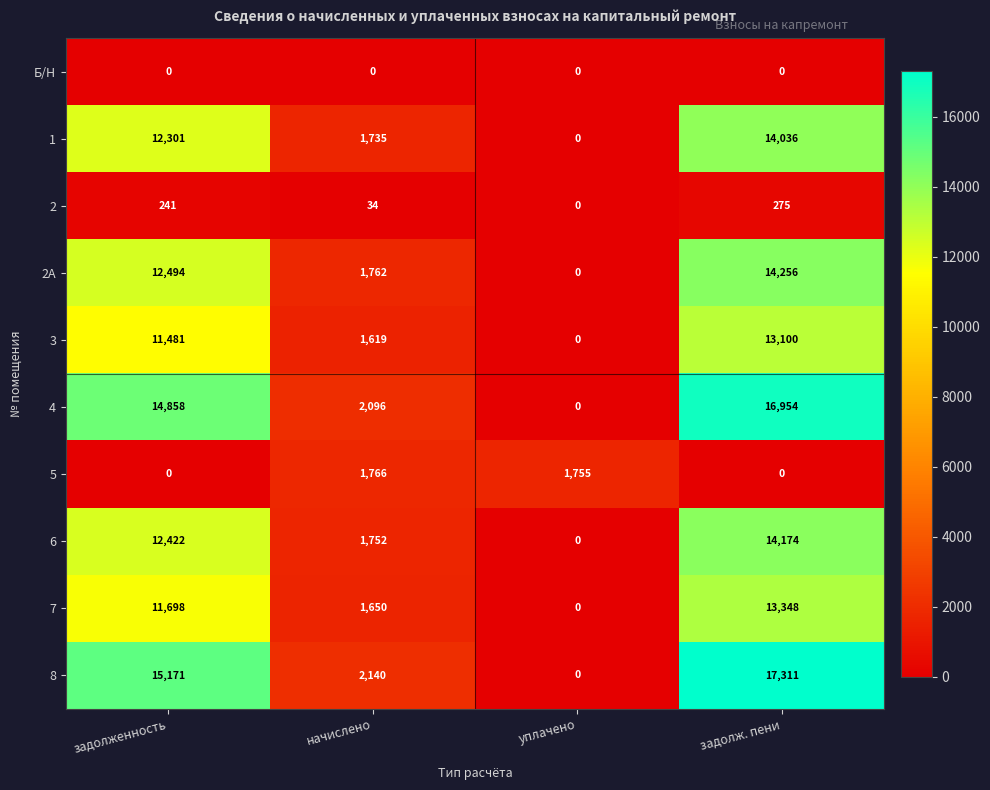

Which series has the widest spread of values?

8